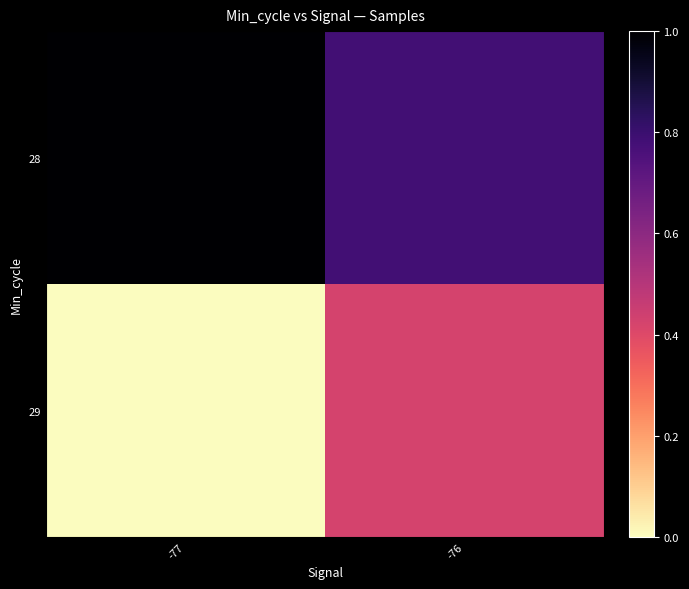

What is the spread (max minus min) of values at -77?

1.0